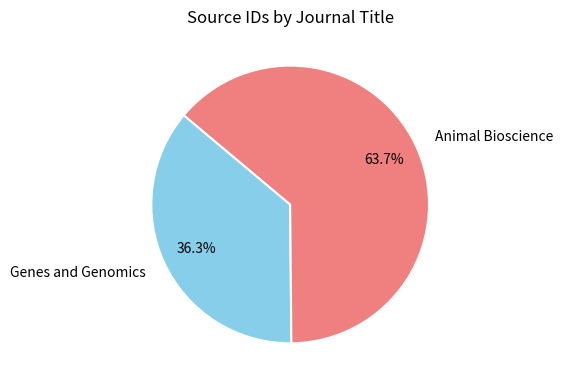

Count the number of slices in the pie.

2